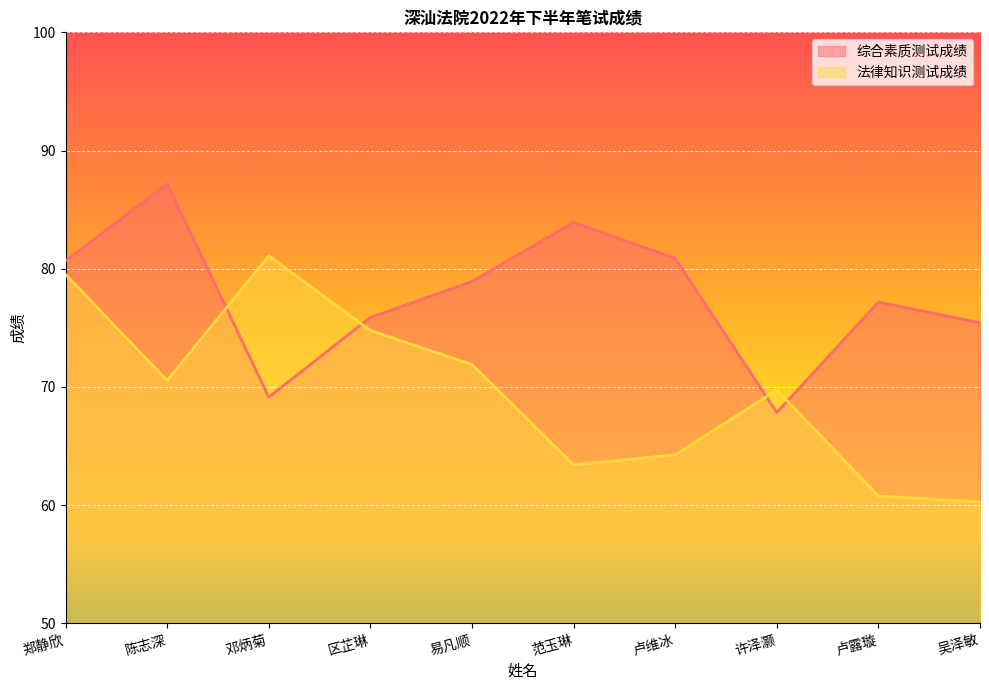

Where is the first local maximum for 法律知识测试成绩?

邓炳菊